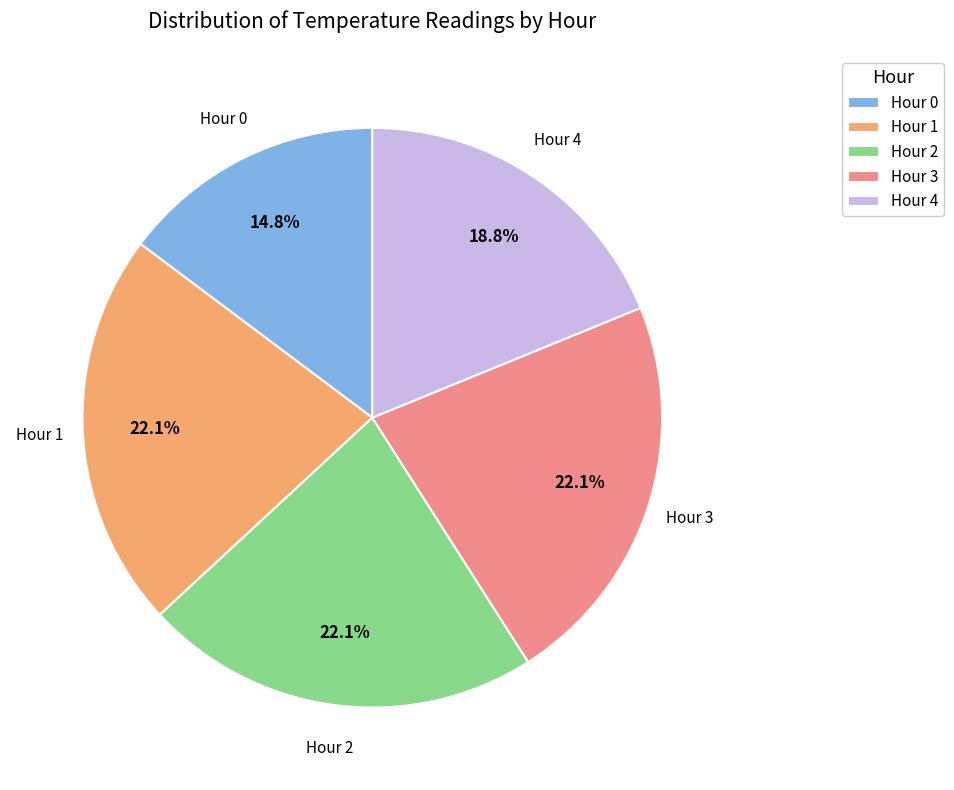

To the nearest percent, what is the difference between the largest and smallest slice percentages?

7%